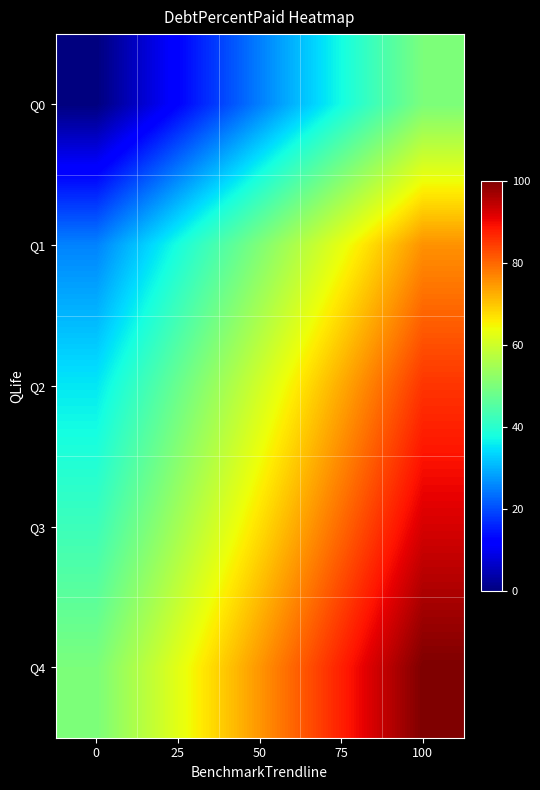

At 100, list the series in order from smallest to largest.

Q0, Q1, Q2, Q3, Q4